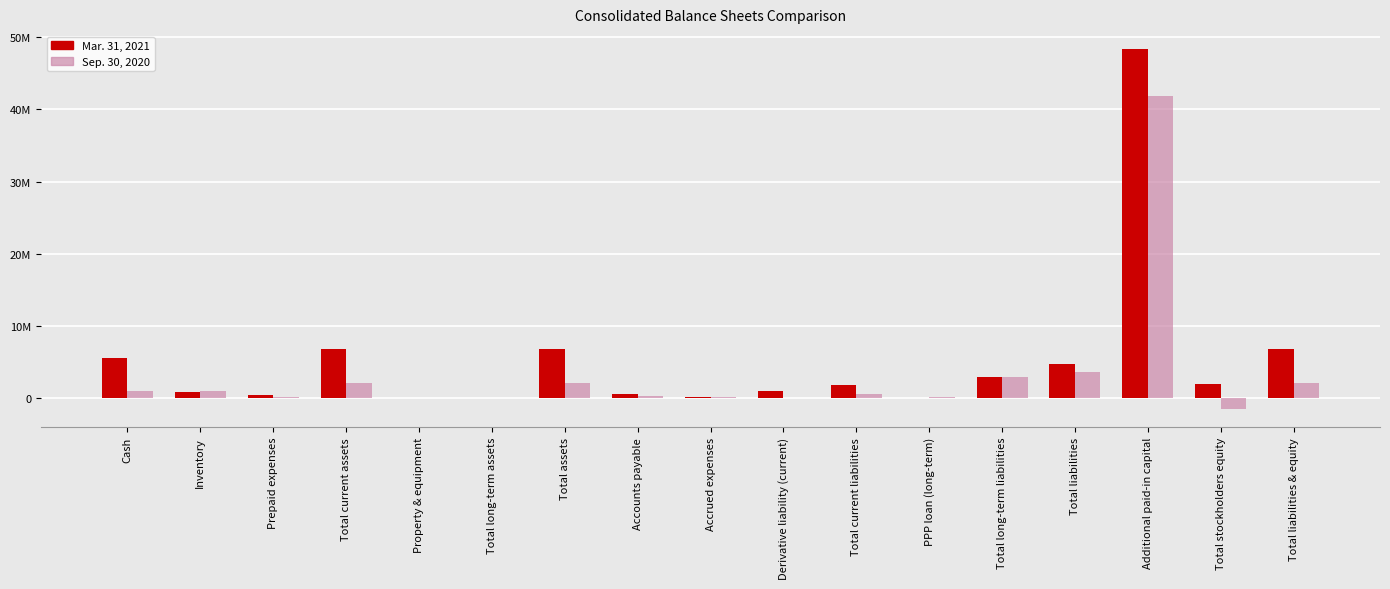

Reading right to left, what are all the values shown in this chart?

Mar. 31, 2021: 6852750	2051682	48316799	4801068	2953921	59528	1847147	1000000	171542	558833	6852750	10338	6838	6842412	453376	828220	5560816
Sep. 30, 2020: 2151027	-1500491	41862901	3651518	3023058	138858	628460	0	248968	342050	2151027	8052	4552	2142975	215673	967993	959309